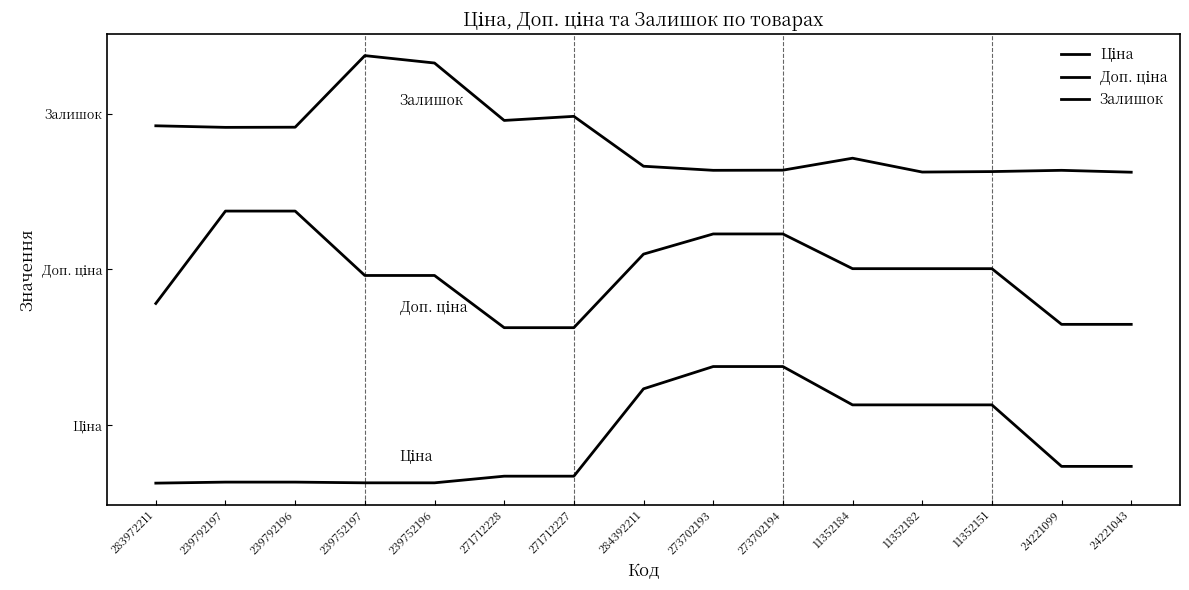

What is the label of the 7th point from the right?

273702193